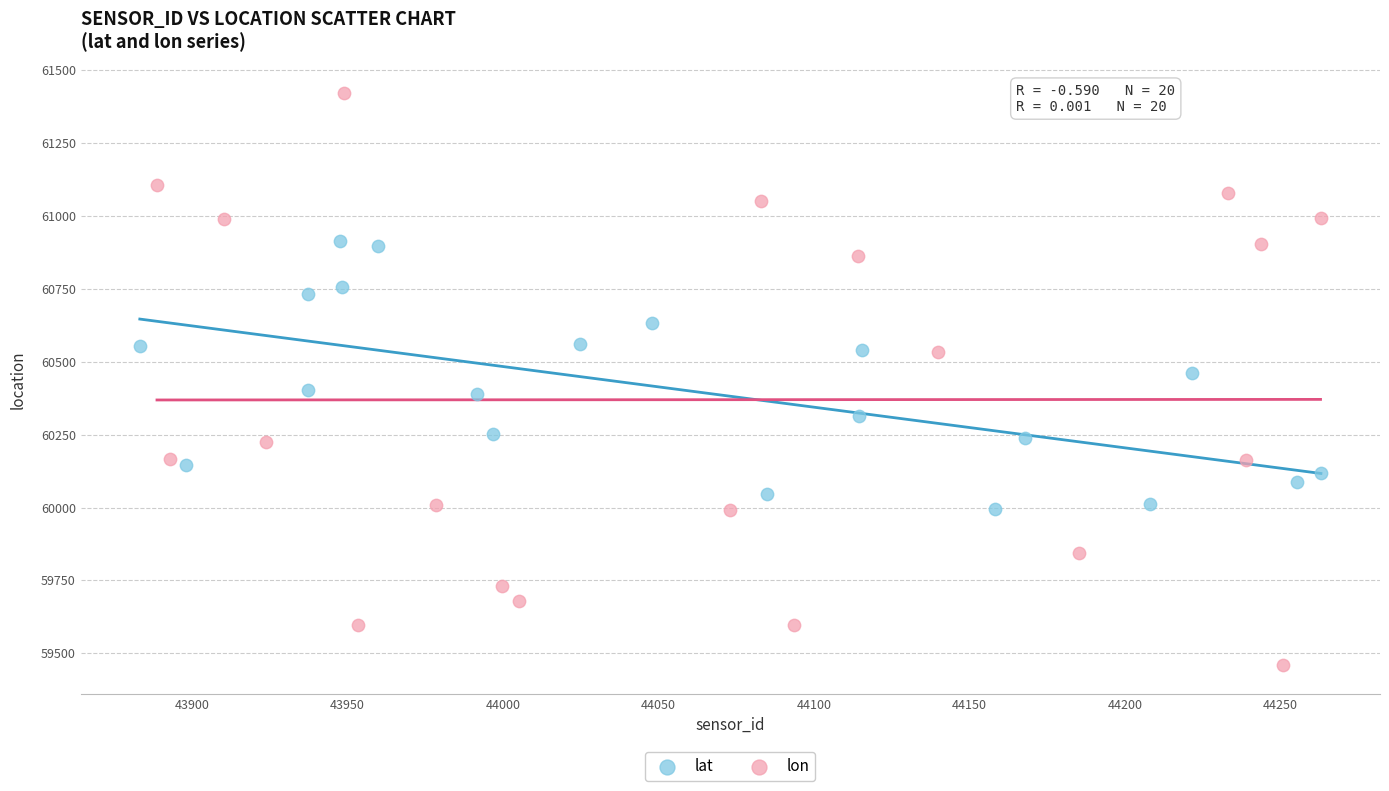

Which series reaches the minimum Y coordinate?

lon